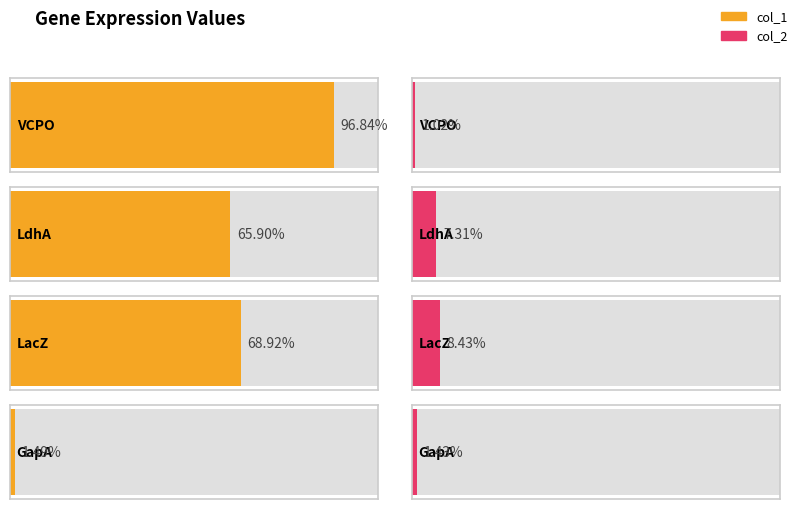

At which label does col_1 reach its peak?

VCPO